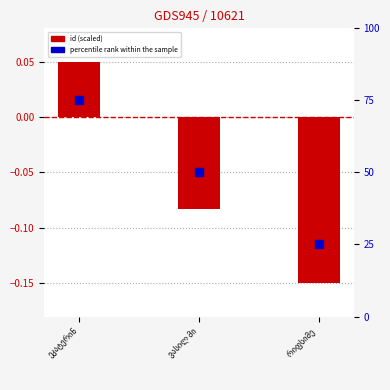

At how many categories does at least one series exceed 8?

3